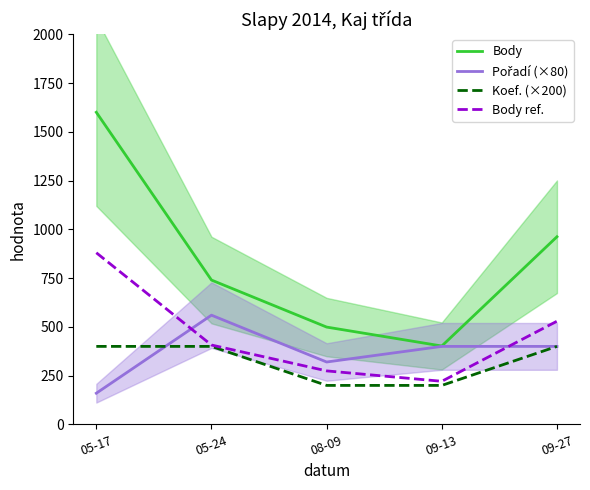

How many values in the Body ref. series are below 407?

2